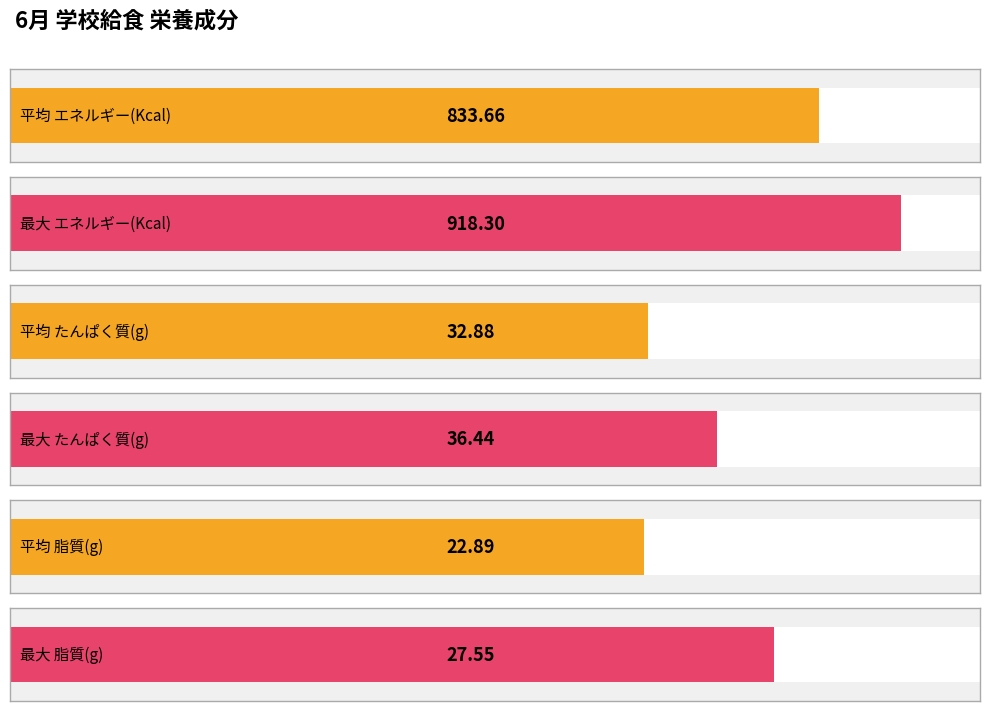

At 6/8(火), list the series in order from smallest to largest.

脂質(g), たんぱく質(g), エネルギー(Kcal)